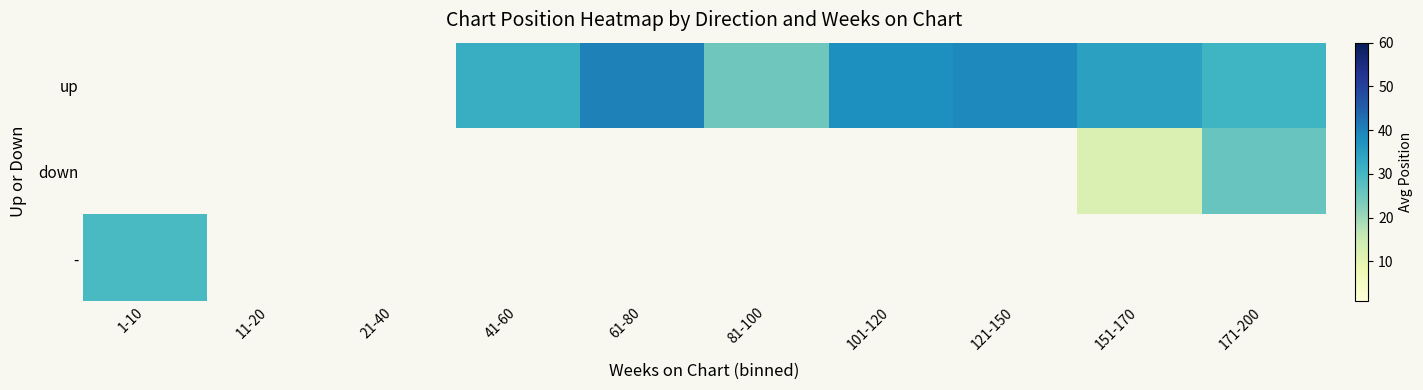

Which category has the lowest value across all series?

151-170